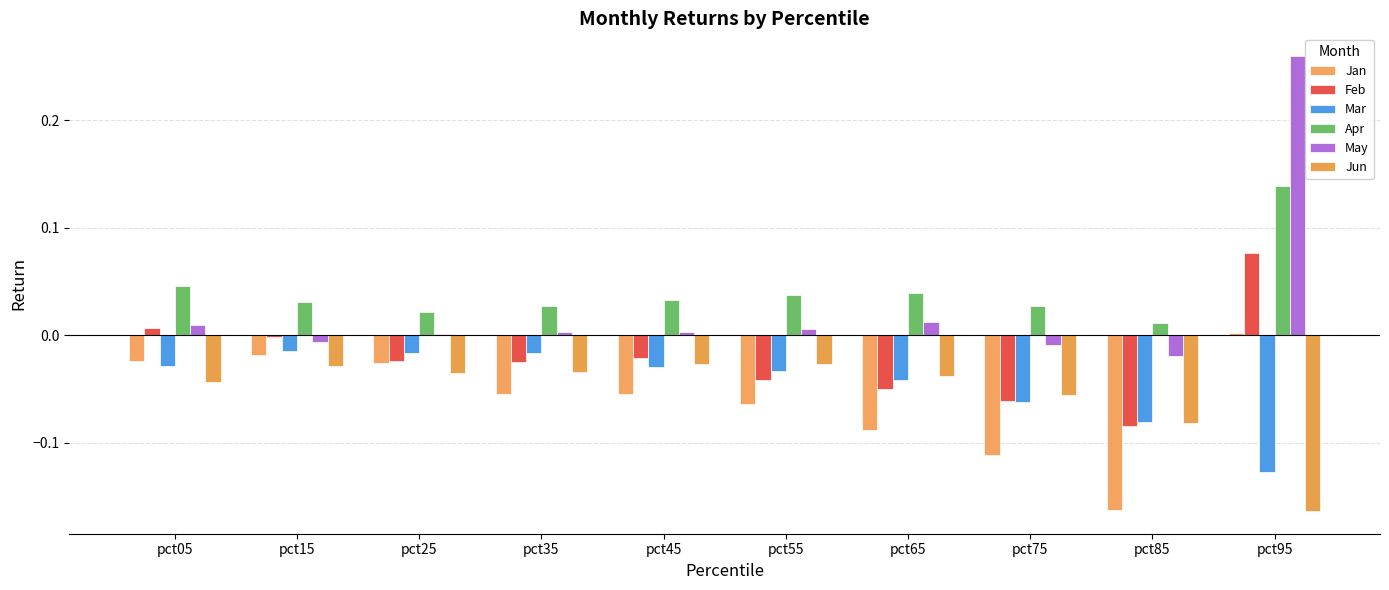

Which category has the lowest value across all series?

pct95